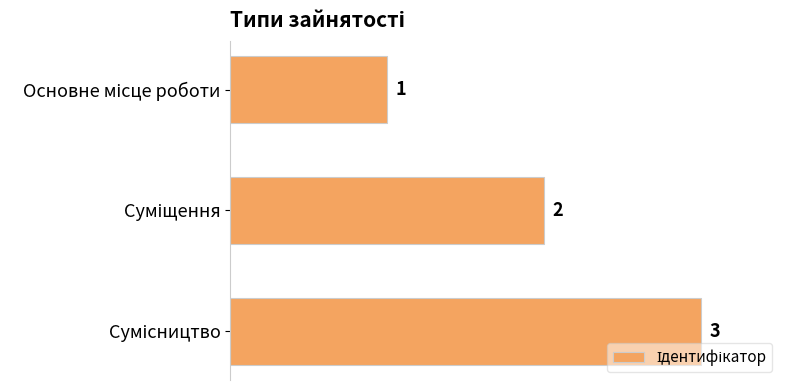

How many values are between 1 and 3?

3